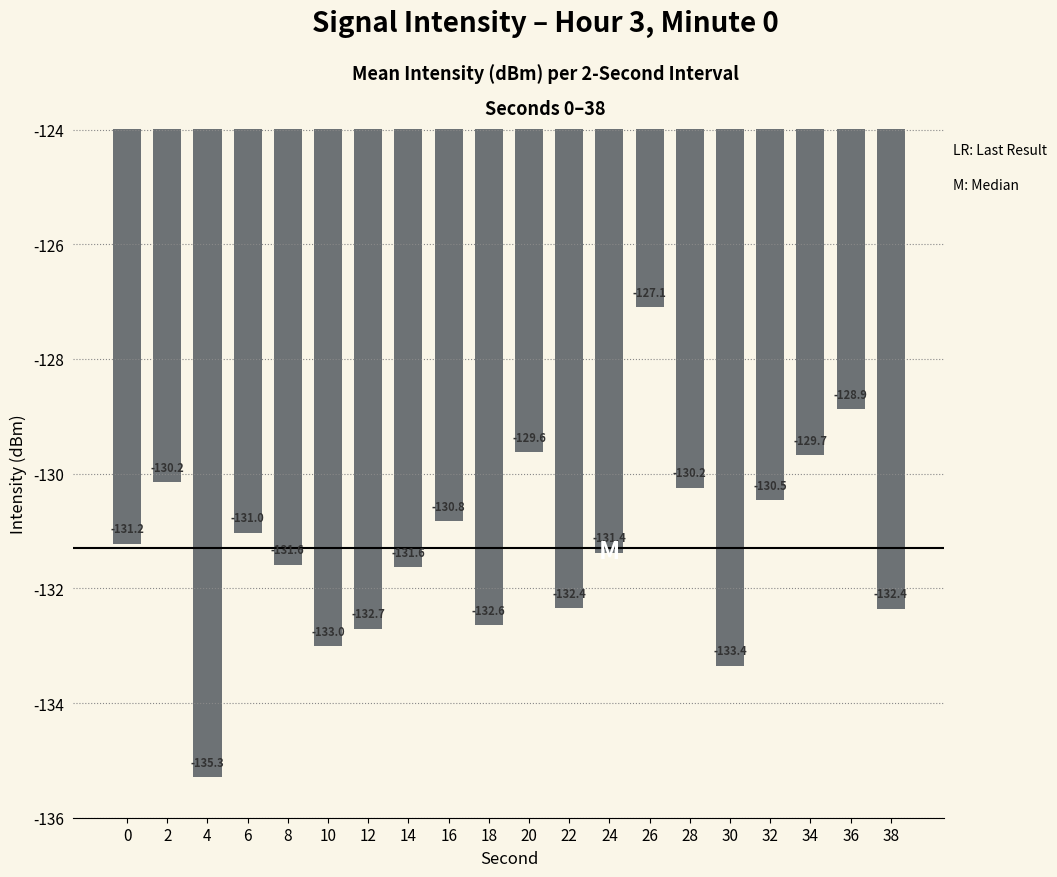

What is the difference between the values at 22 and 36?

3.5